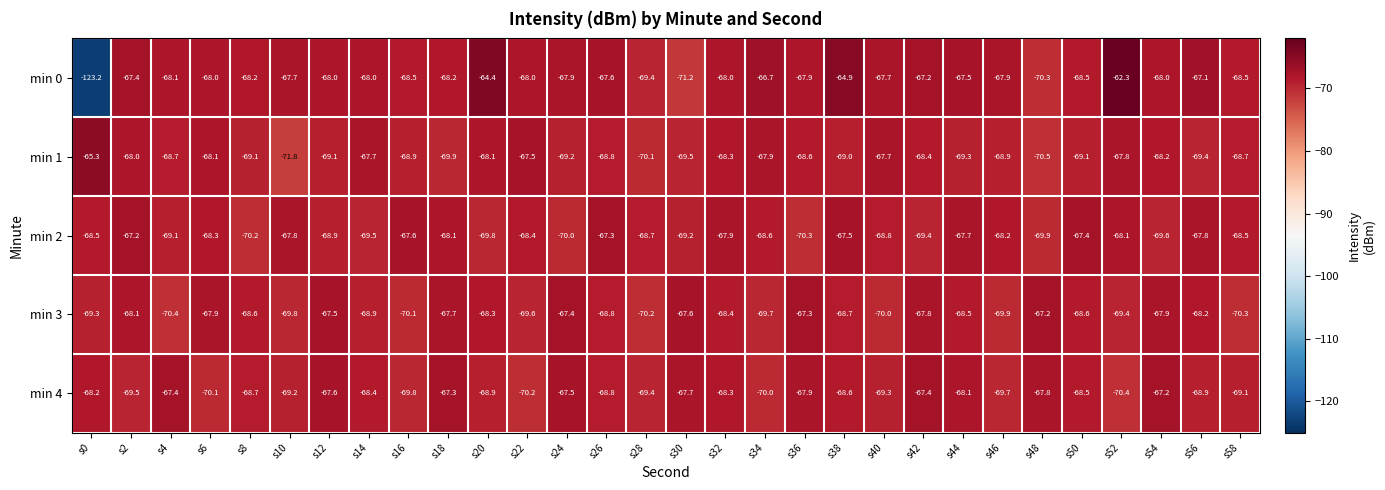

Where is min 1 nearest to the value -68?

s2